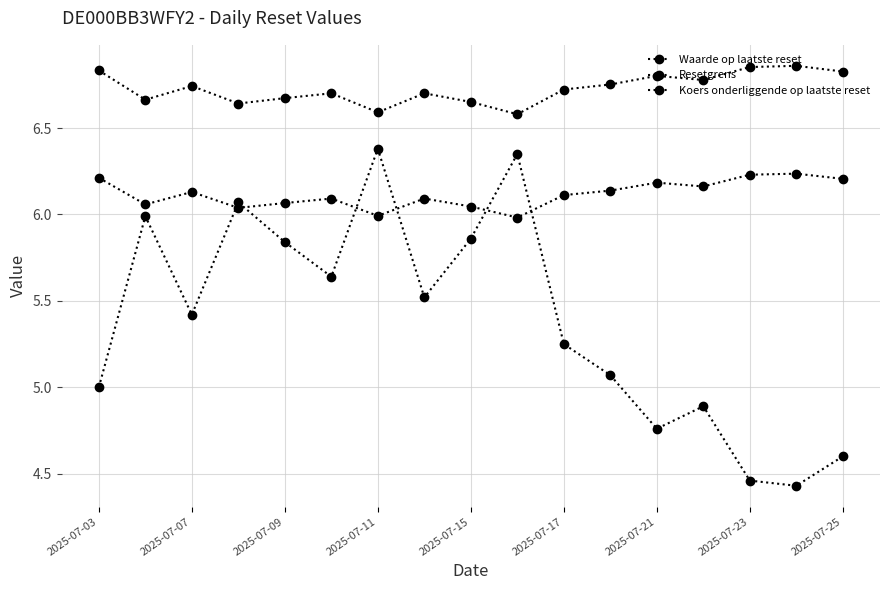

What is the average value of the Koers onderliggende op laatste reset series?

6.1